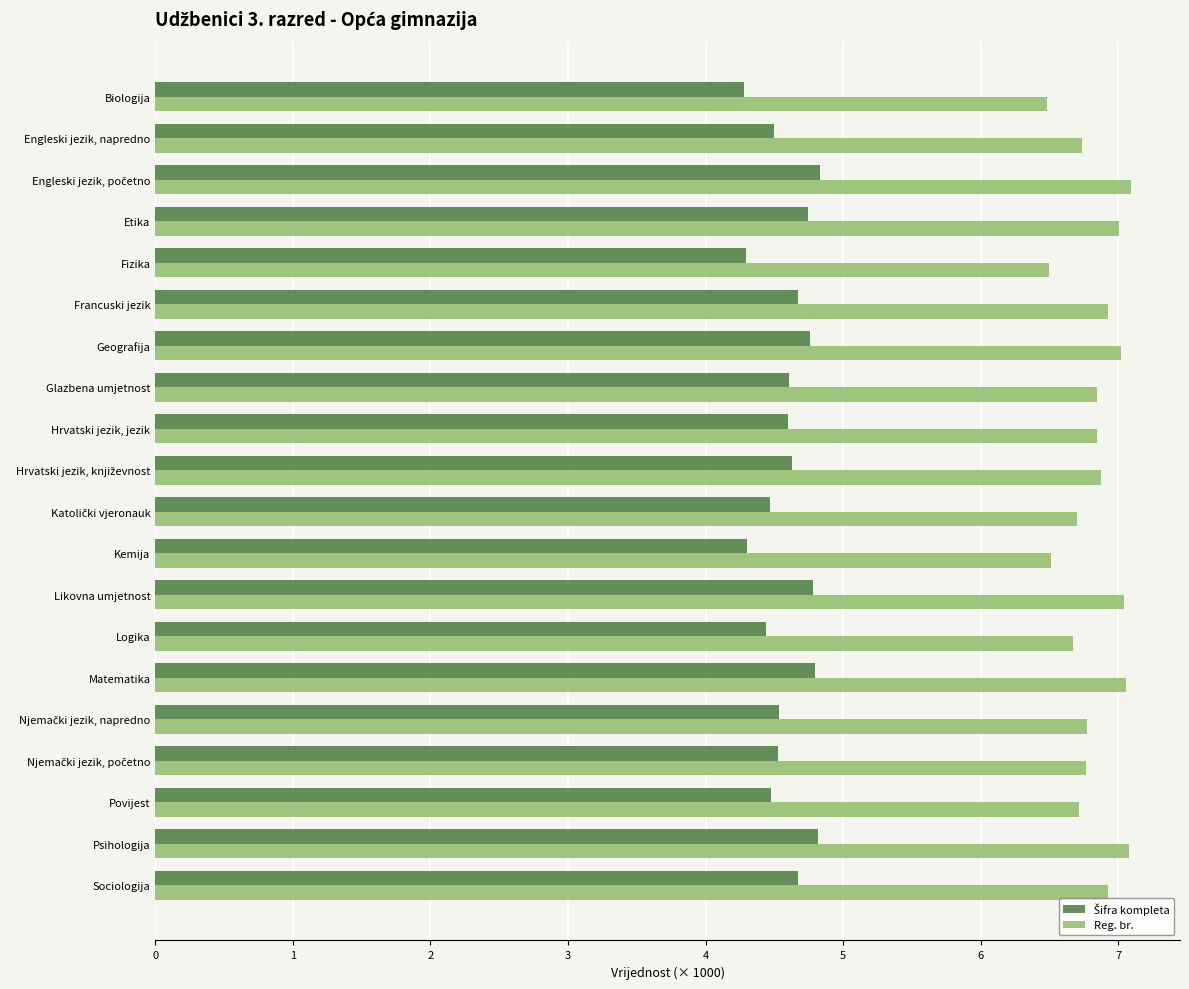

What is the maximum value for Reg. br.?

7.1